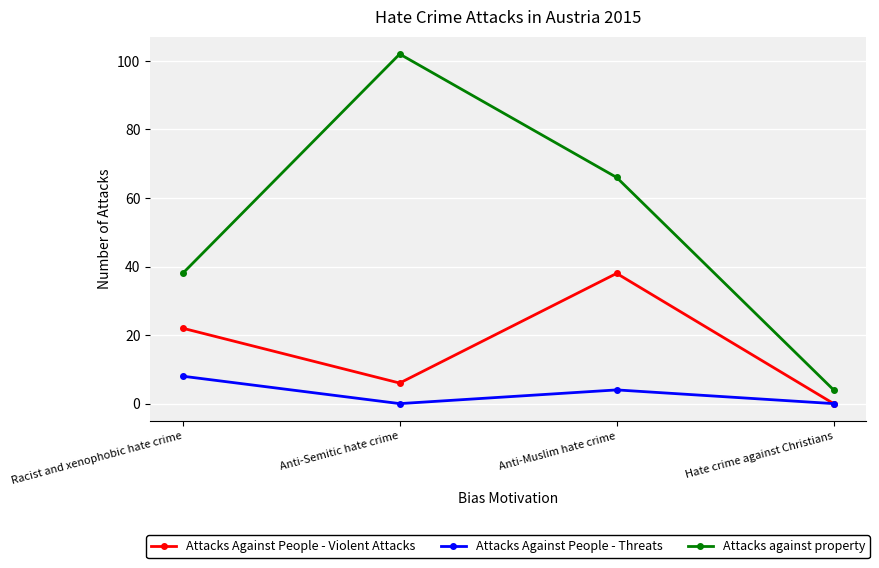

Where is Attacks against property nearest to the value 53?

Anti-Muslim hate crime